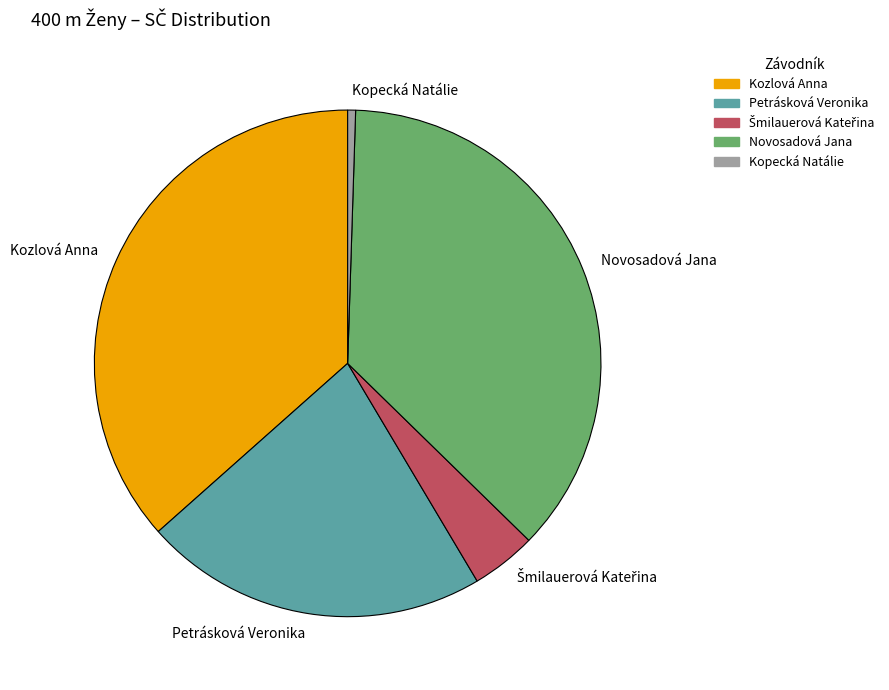

True or false: Kozlová Anna accounts for 37% of the total.

True